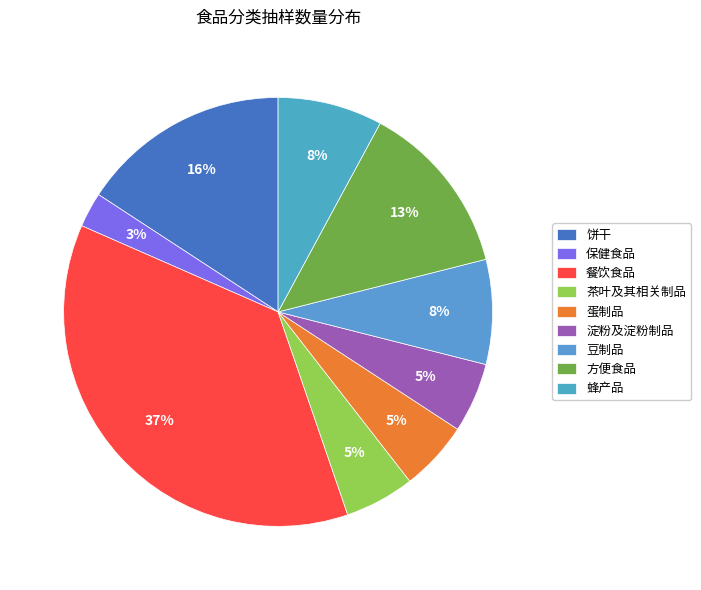

Which has a higher value, 豆制品 or 保健食品?

豆制品